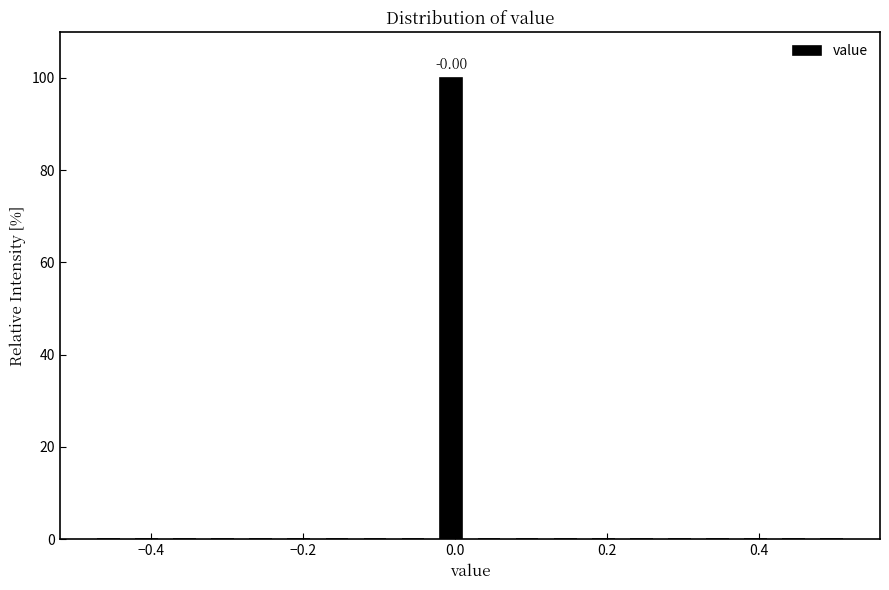

Around what value on the x-axis is the tallest bar? Give the approximate position of its centre, as read against the axis.

0.00